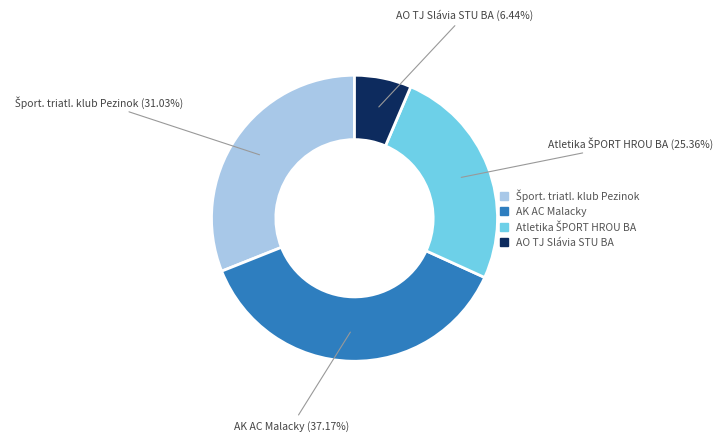

Does any single category account for the majority?

No